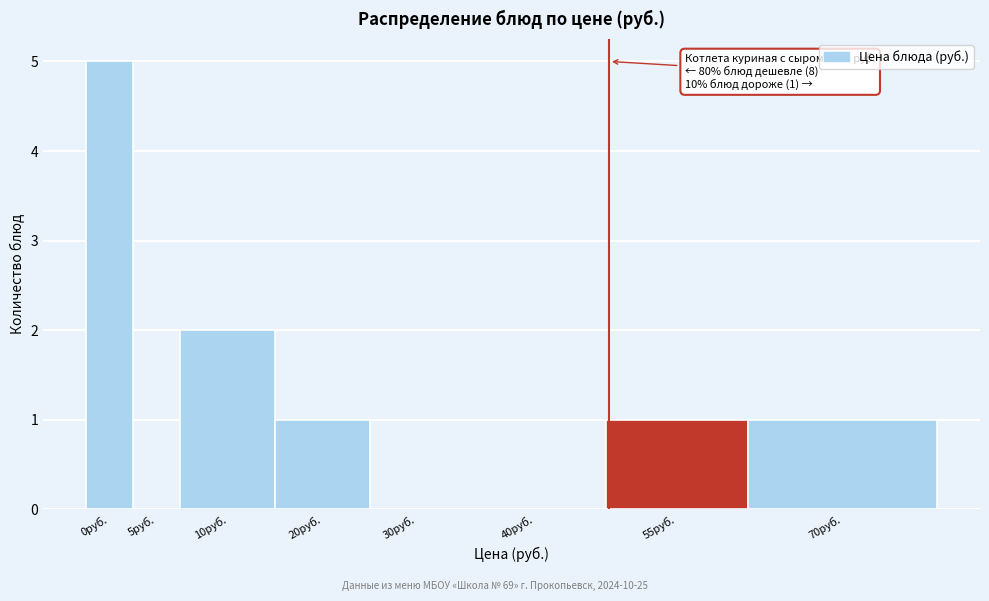

Reading left to right, list all the values displayed in this chart.

0руб.=5	5руб.=0	10руб.=2	20руб.=1	30руб.=0	40руб.=0	55руб.=1	70руб.=1